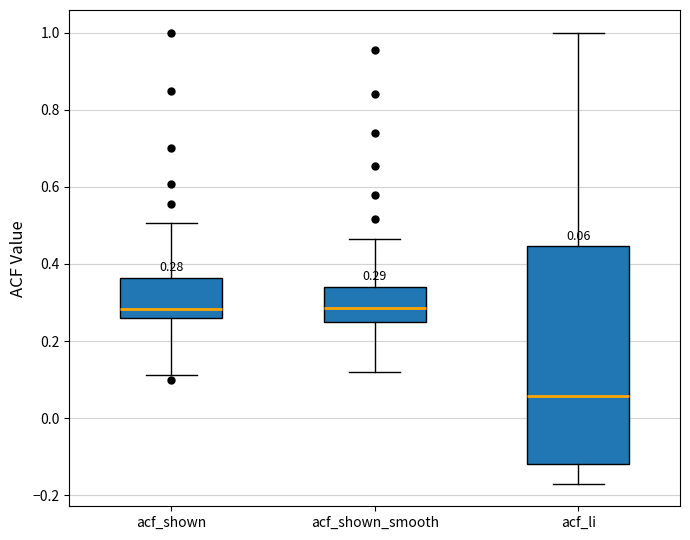

Comparing the boxes themselves (not the whiskers), which one is the tallest?

acf_li